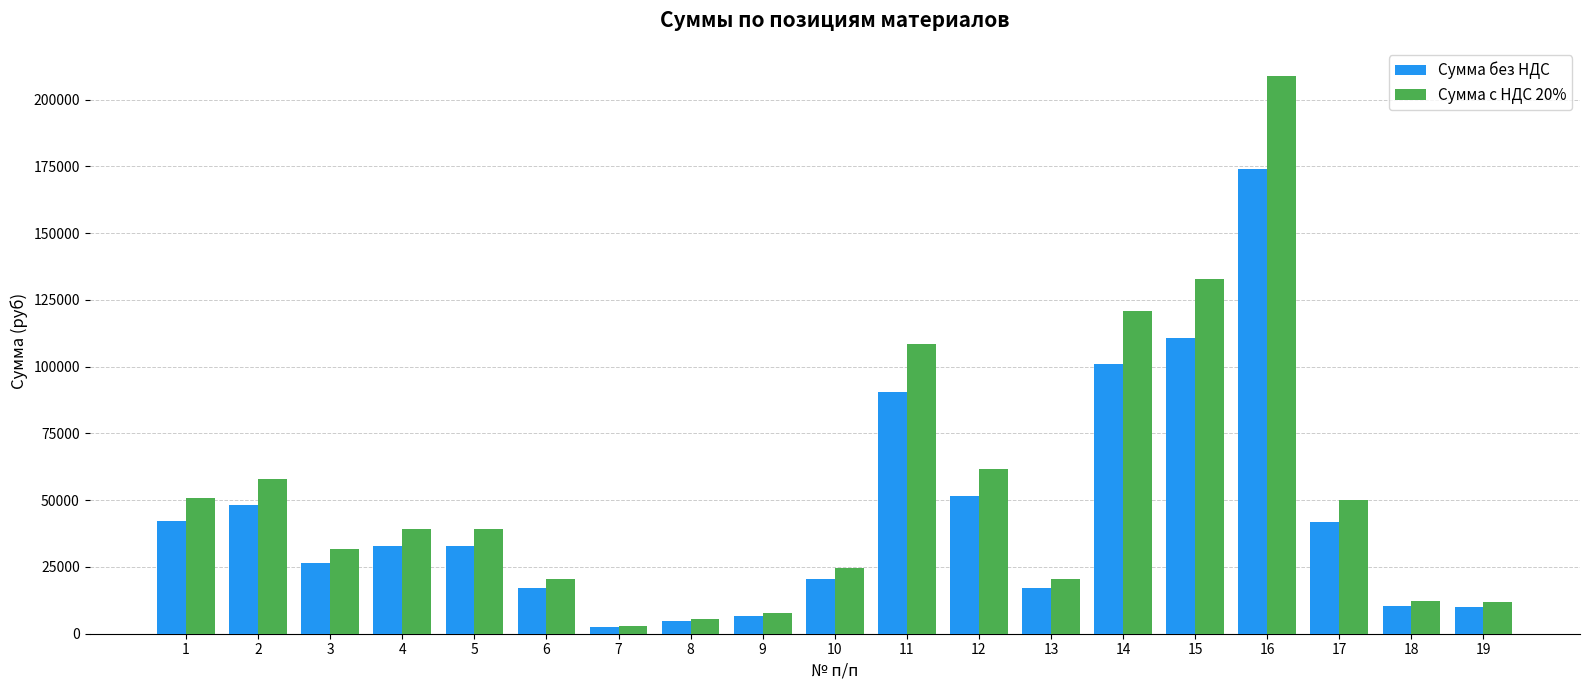

Is the value of Сумма без НДС at 14 greater than the value of Сумма с НДС 20% at 10?

Yes